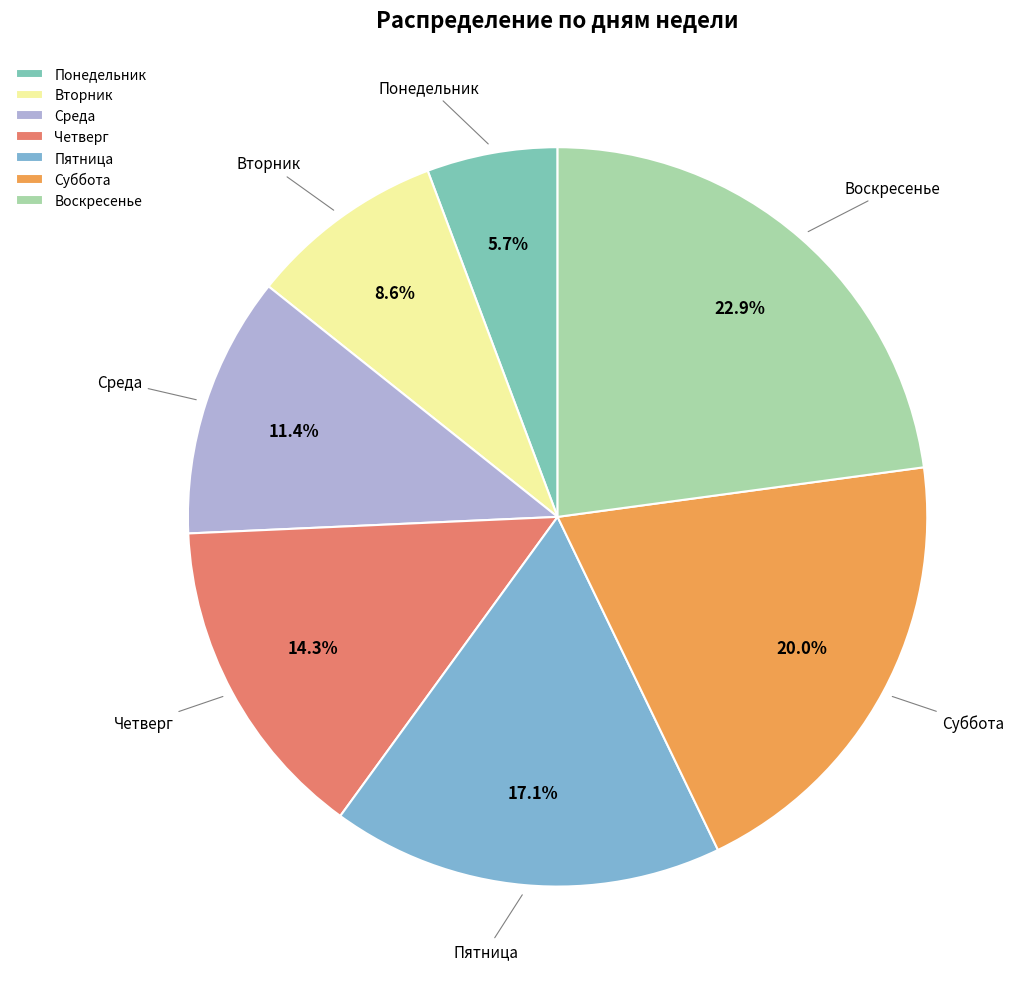

What percentage do Понедельник and Воскресенье together represent?

28.6%